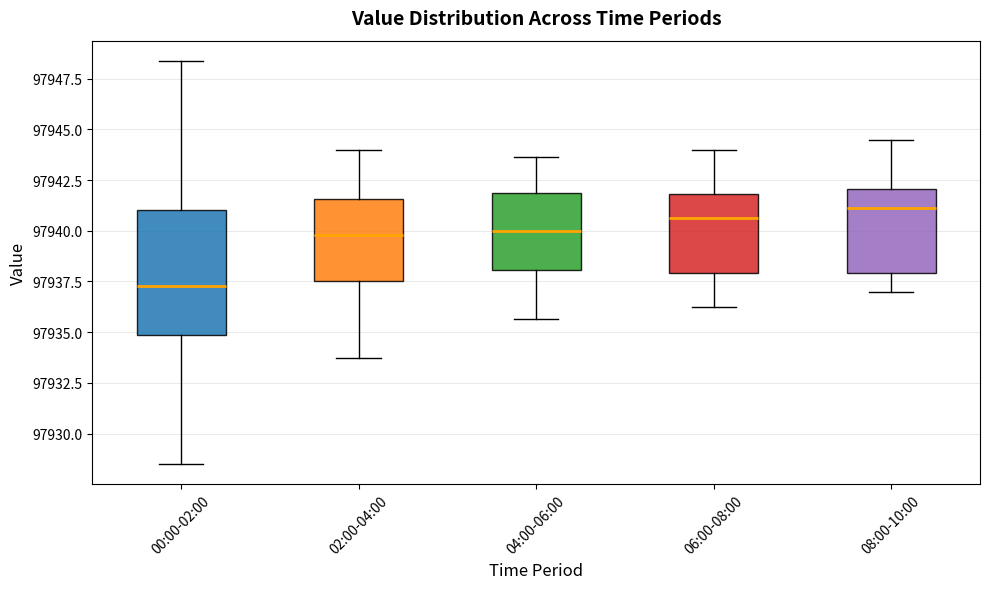

Where is the lower edge of the box for 08:00-10:00 on the y-axis? The values are not printed on the chart, so give them approximately, as read against the axis.

97938.0